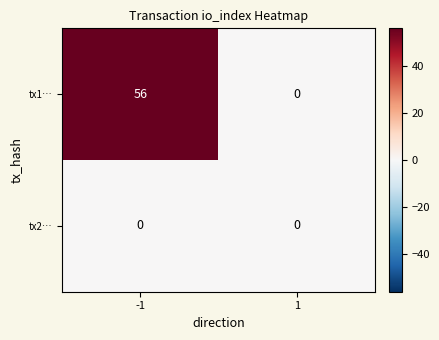

The tx1… series shows 0 at 1. True or false?

True